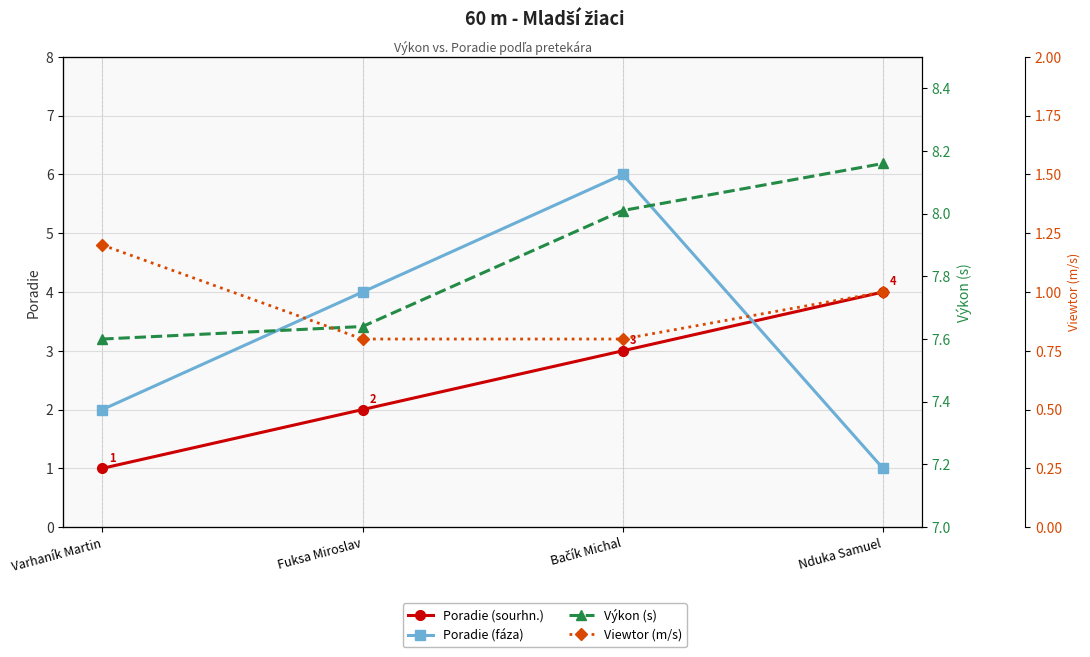

Reading right to left, transcribe all the data shown in this chart.

Poradie (sourhn.): Nduka Samuel=4.0	Bačík Michal=3.0	Fuksa Miroslav=2.0	Varhaník Martin=1.0
Poradie (fáza): Nduka Samuel=1.0	Bačík Michal=6.0	Fuksa Miroslav=4.0	Varhaník Martin=2.0
Výkon (s): Nduka Samuel=8.2	Bačík Michal=8.0	Fuksa Miroslav=7.6	Varhaník Martin=7.6
Viewtor (m/s): Nduka Samuel=1.0	Bačík Michal=0.8	Fuksa Miroslav=0.8	Varhaník Martin=1.2